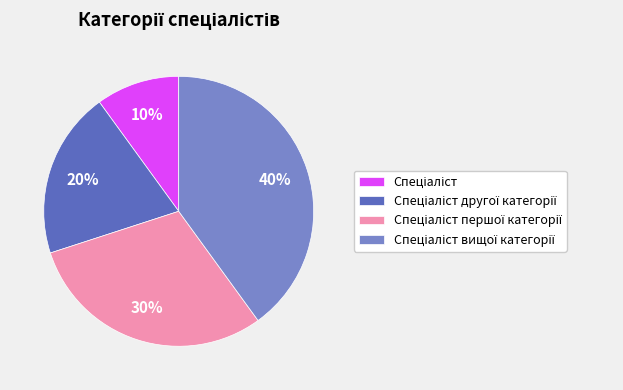

To the nearest percent, what is the average slice percentage?

25%